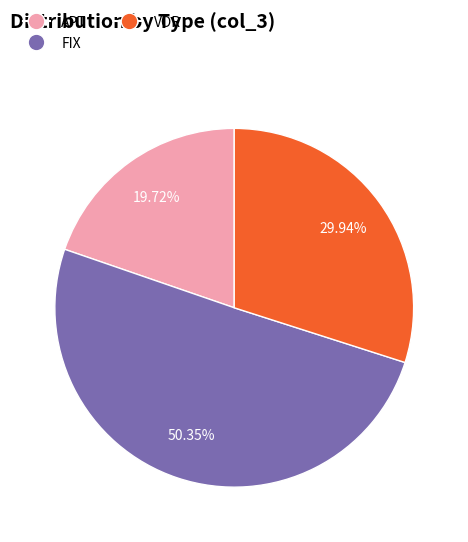

What percentage is the VOR slice, to the nearest percent?

30%